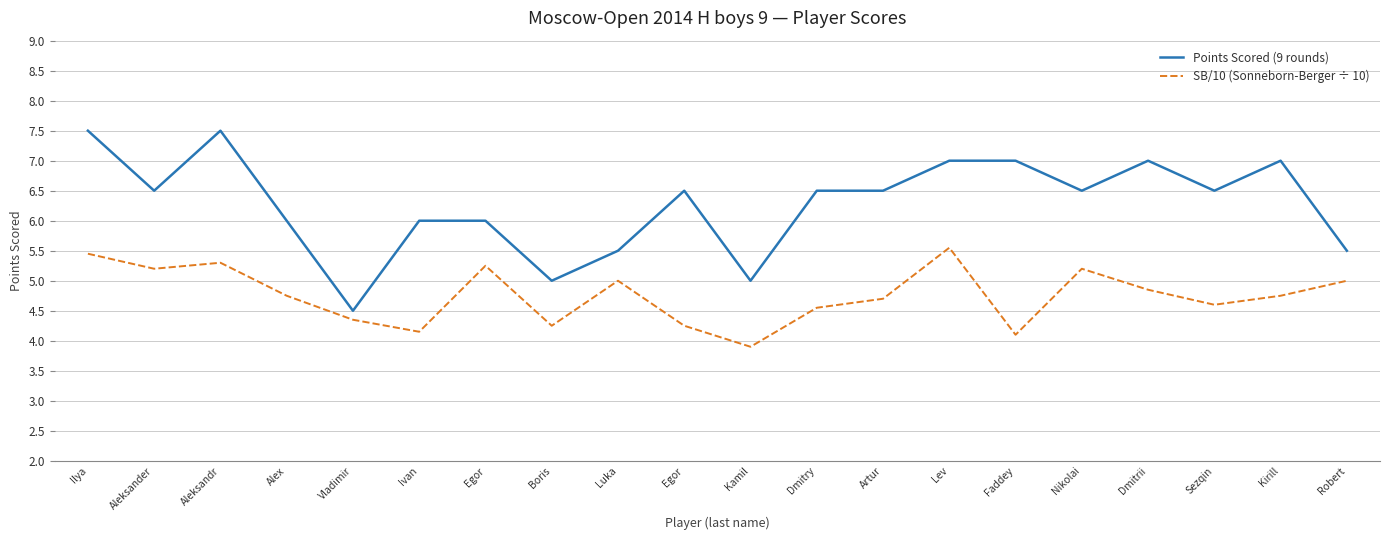

Where does the SB/10 (Sonneborn-Berger ÷ 10) series first go above 4?

Ilya